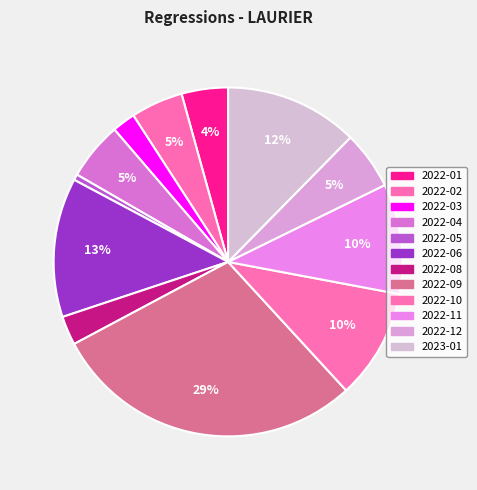

How many slices are in this pie chart?

12